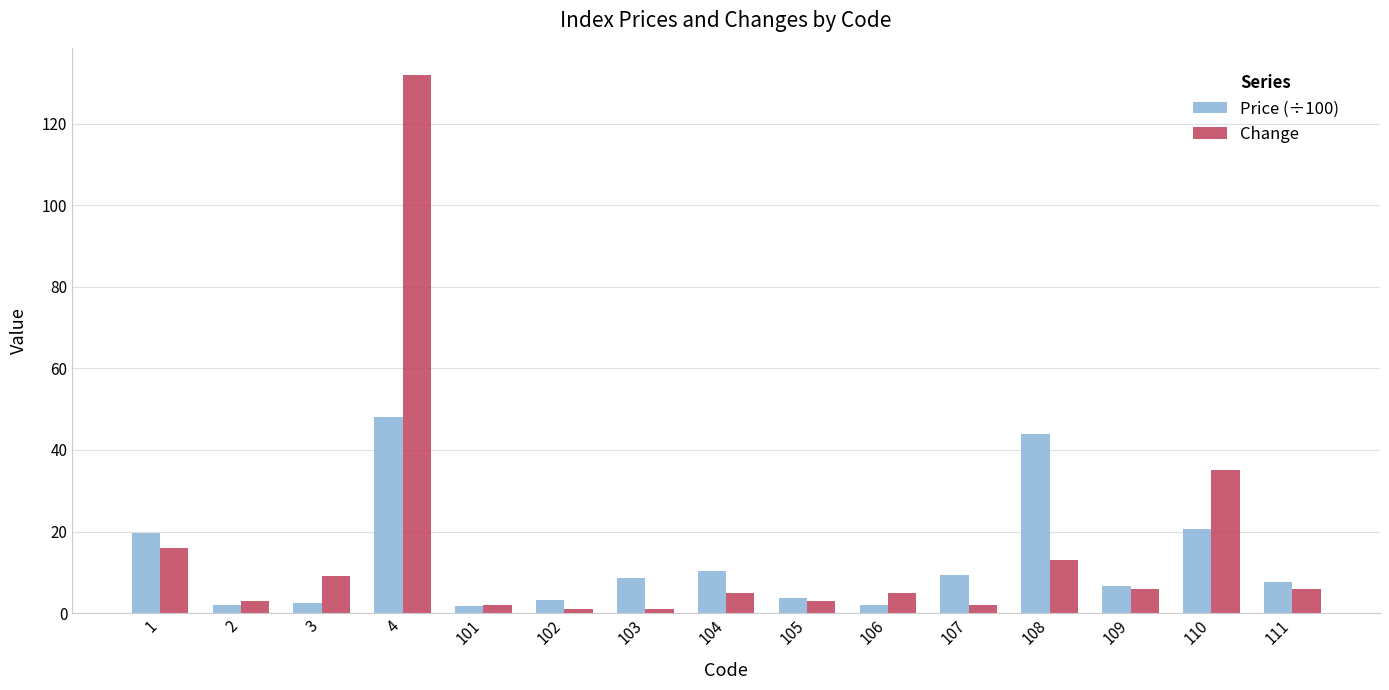

What value does the Change series have at 4?

132.0